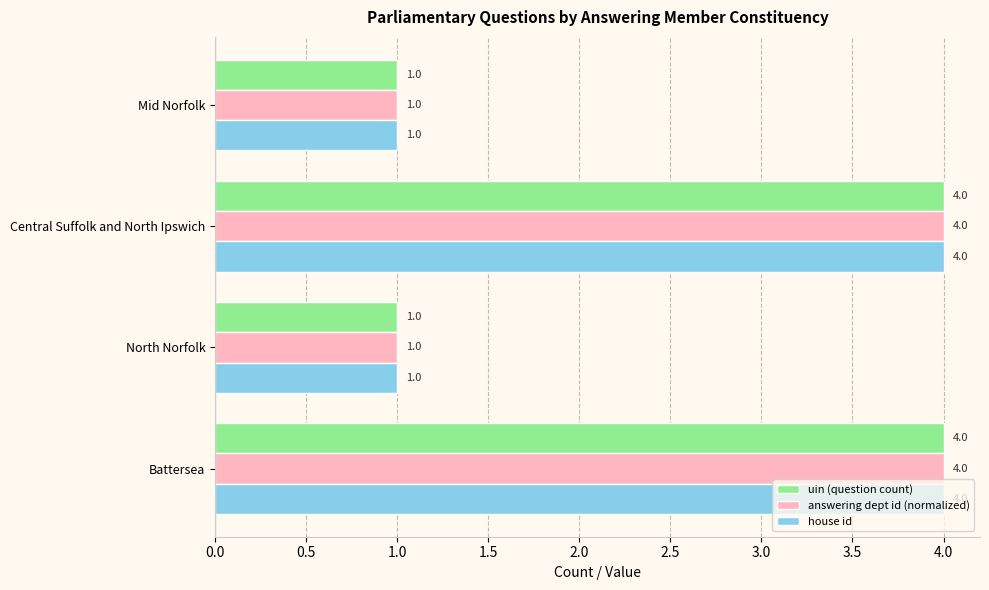

What is the difference between the maximum and minimum values in the answering dept id (normalized) series?

3